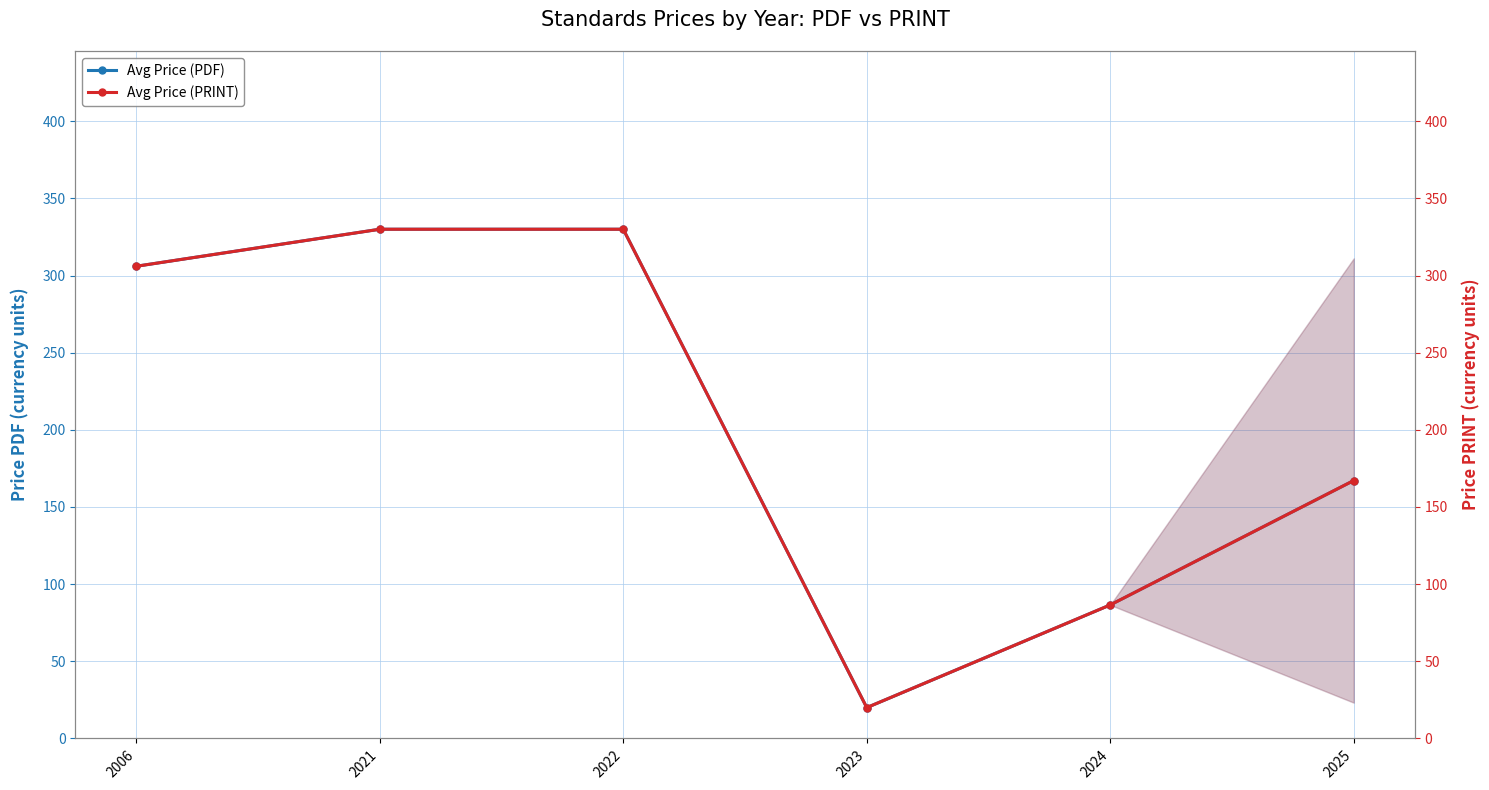

What is the minimum value for Avg Price (PRINT)?

20.0